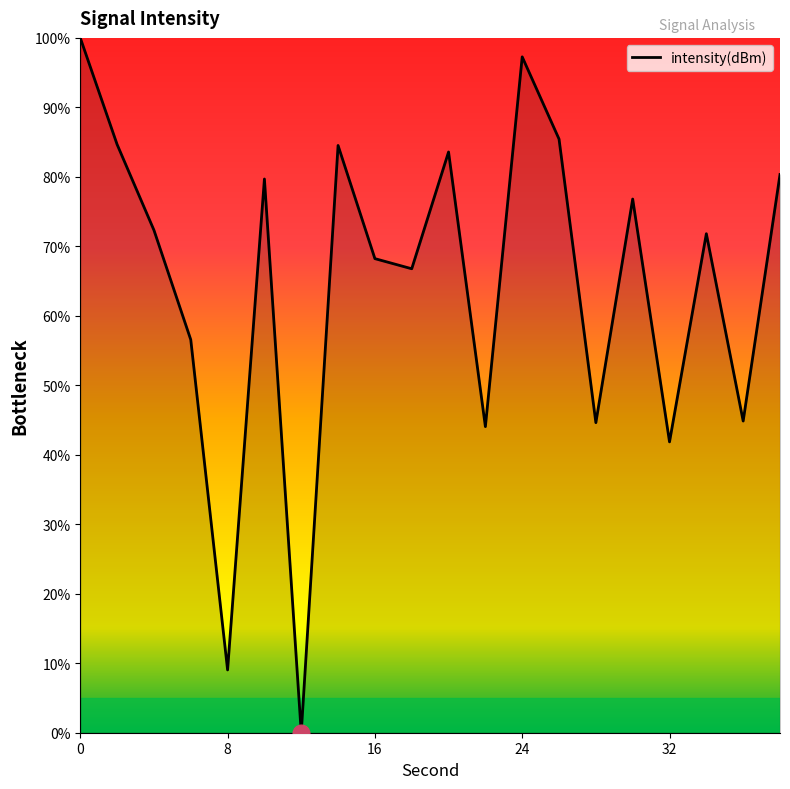

What is the maximum value shown in the chart?

100.0